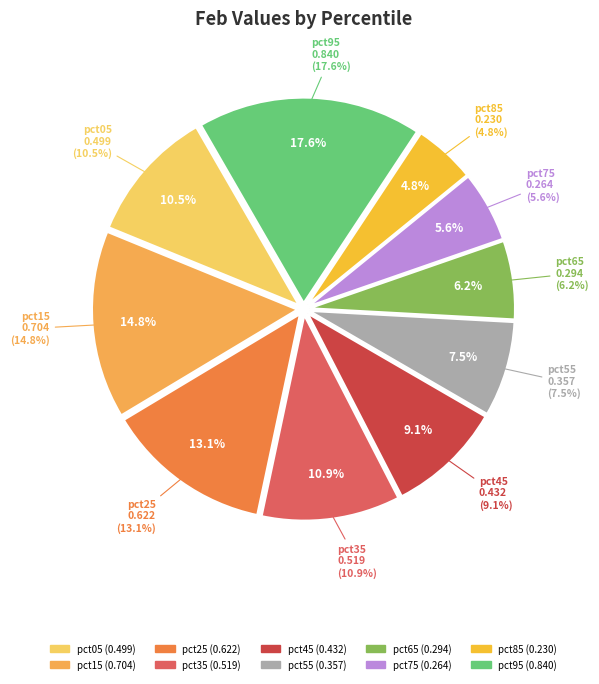

Is pct95 the majority of the pie?

No